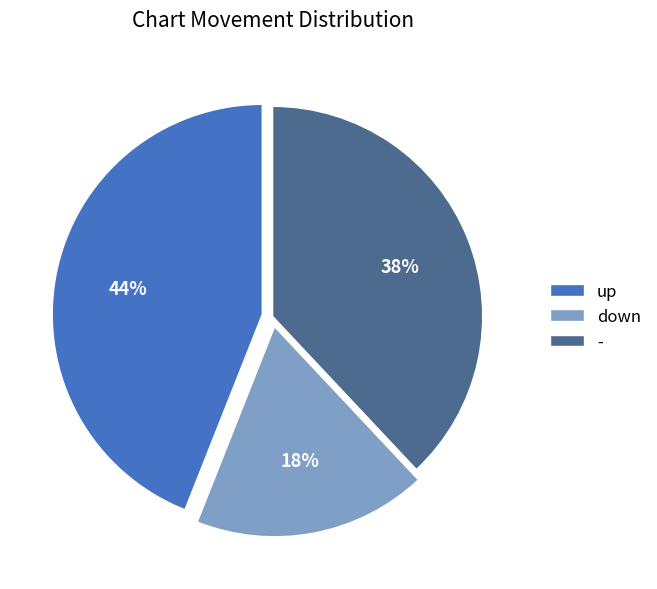

What is the ratio of the value at down to the value at -?

0.5